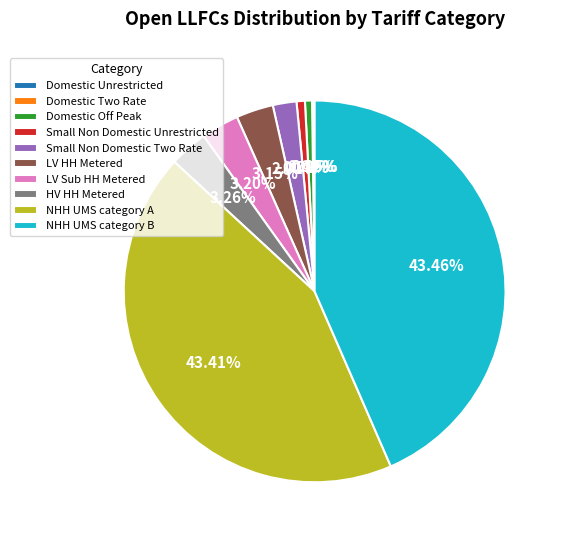

To the nearest percent, what is the average slice percentage?

10%